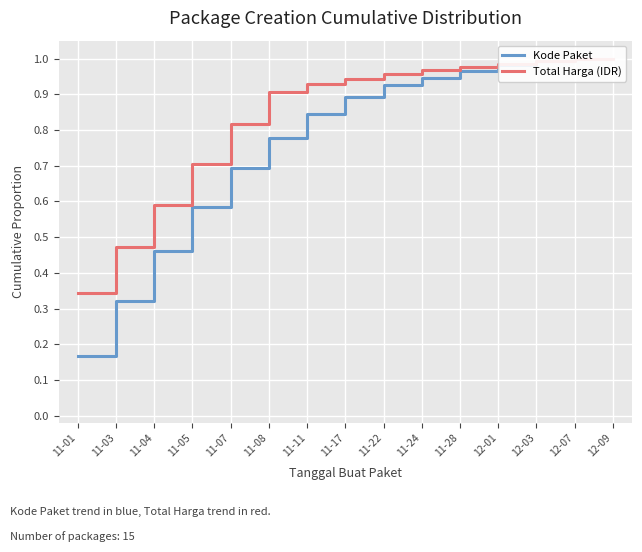

The value of Total Harga (IDR) at 11-07 is 0.8. True or false?

True